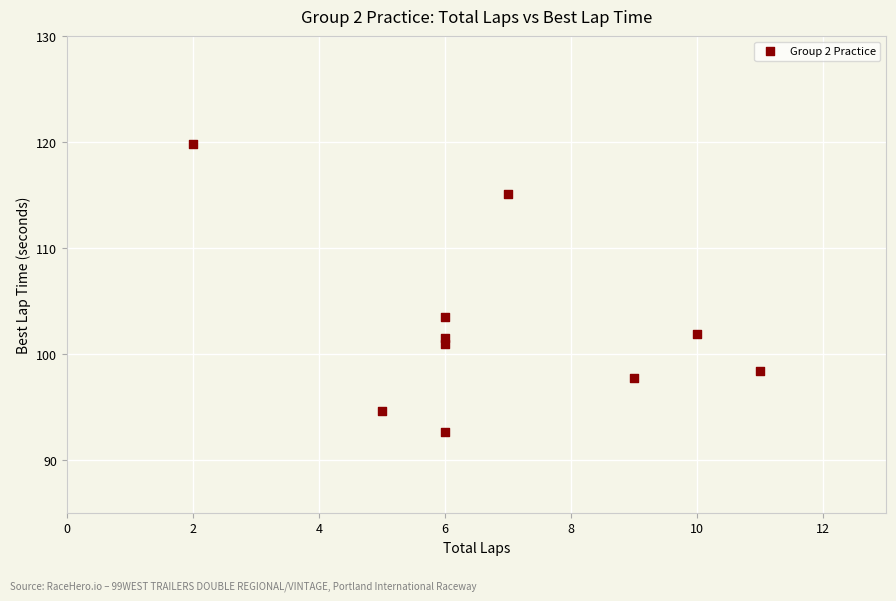

What Y value in the scatter plot is closest to 106?

103.5